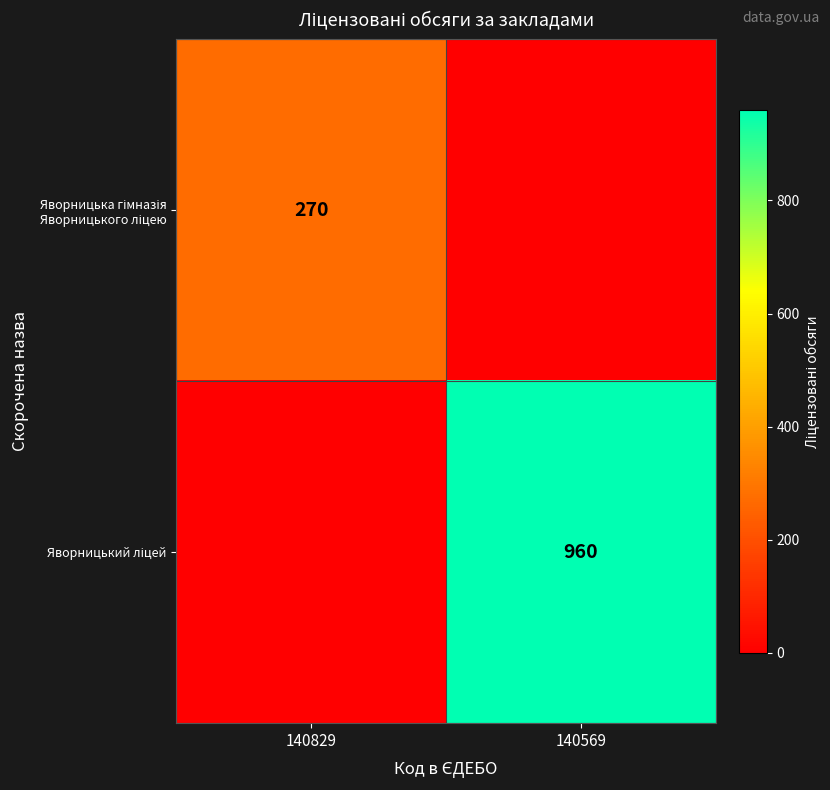

What is the average value of the Яворницький ліцей series?

480